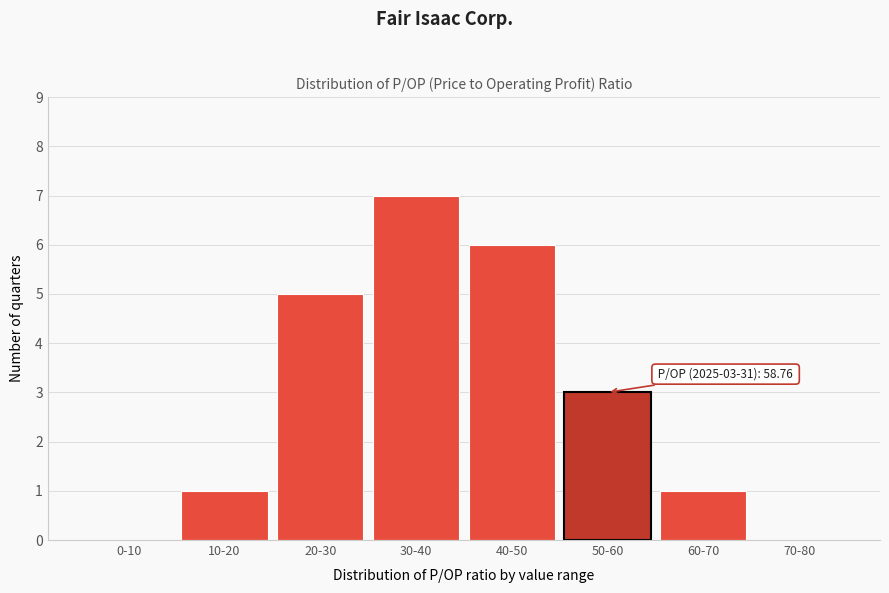

Reading left to right, what are all the values shown in this chart?

0-10=0	10-20=1	20-30=5	30-40=7	40-50=6	50-60=3	60-70=1	70-80=0